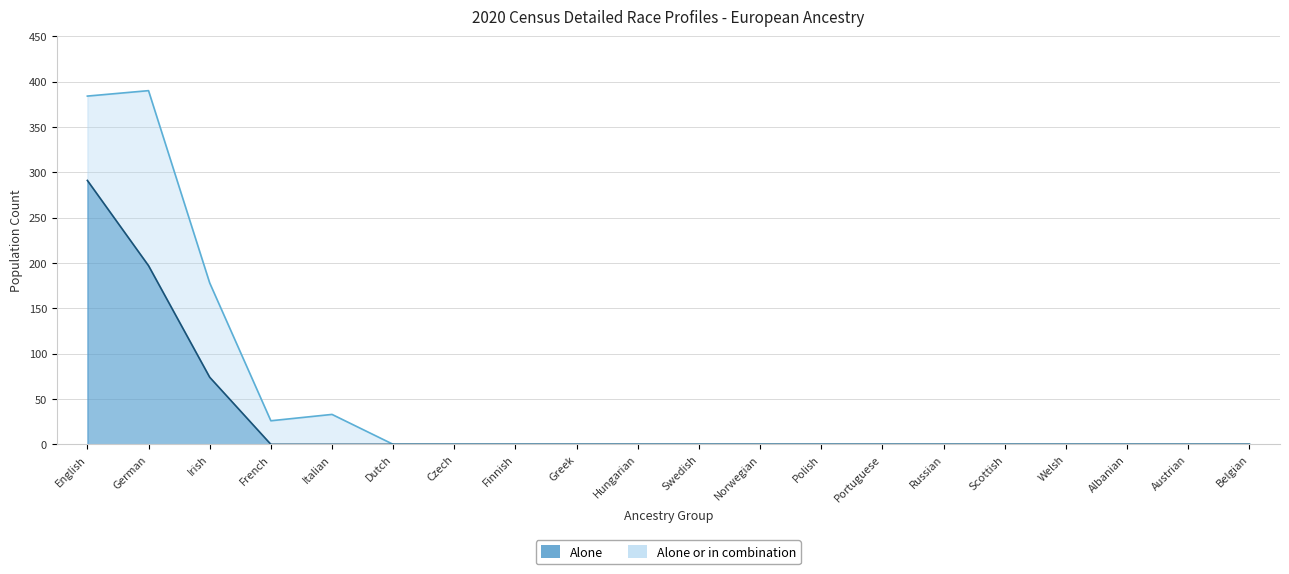

The Alone series shows 197 at German. True or false?

True